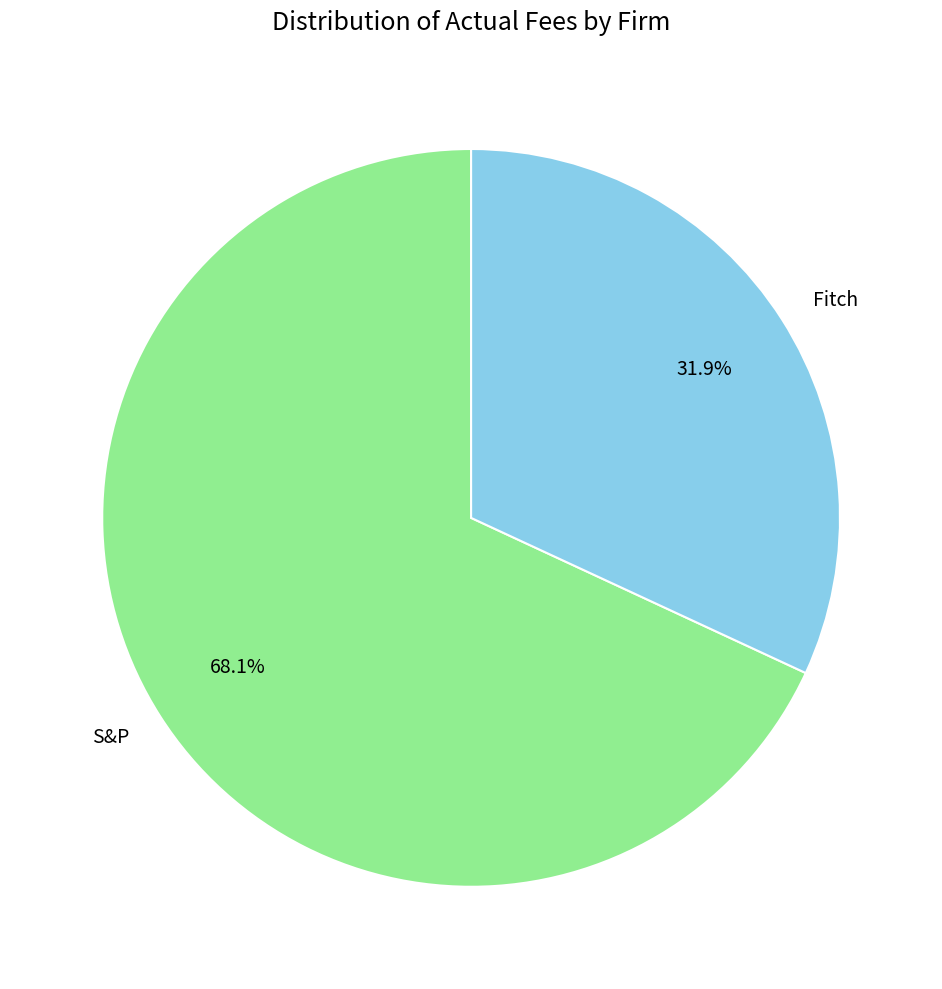

To the nearest percent, what is the average slice percentage?

50%